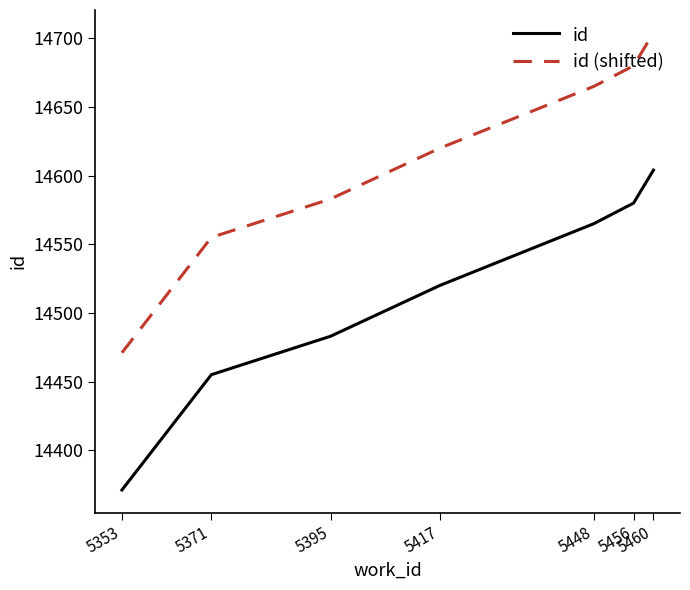

Which category has the lowest value in the id series?

5353